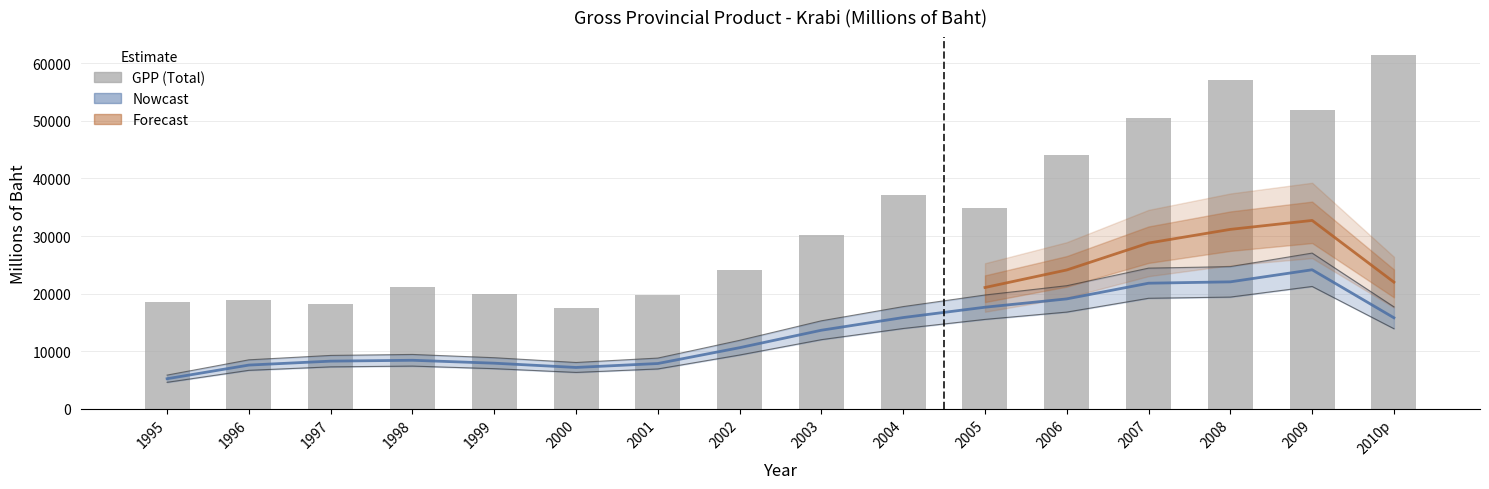

List the labels in order of value, largest first.

2010p, 2008, 2009, 2007, 2006, 2004, 2005, 2003, 2002, 1998, 1999, 2001, 1996, 1995, 1997, 2000